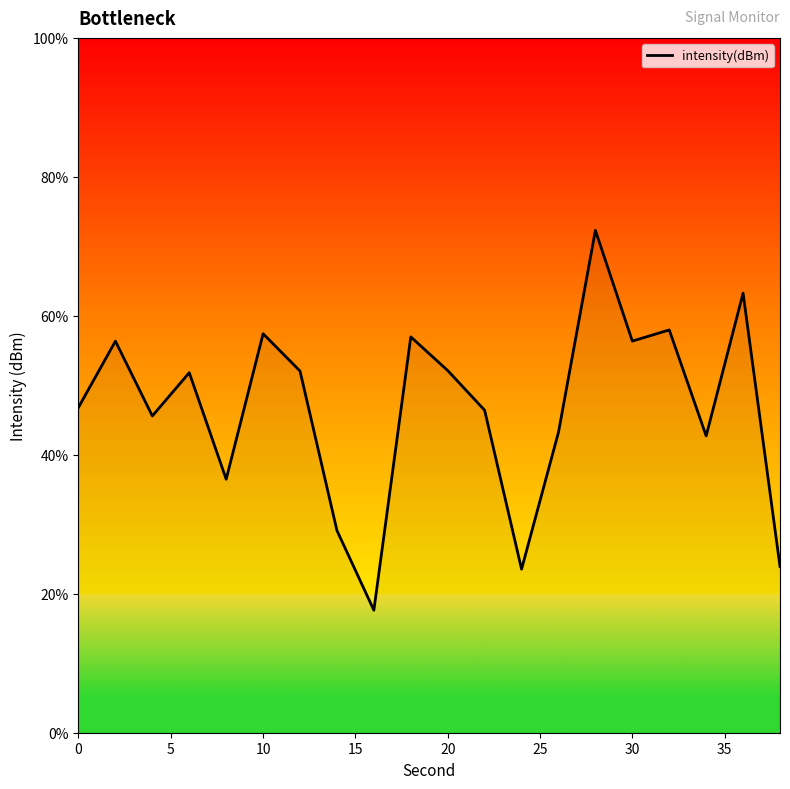

What is the smallest value displayed?

17.6